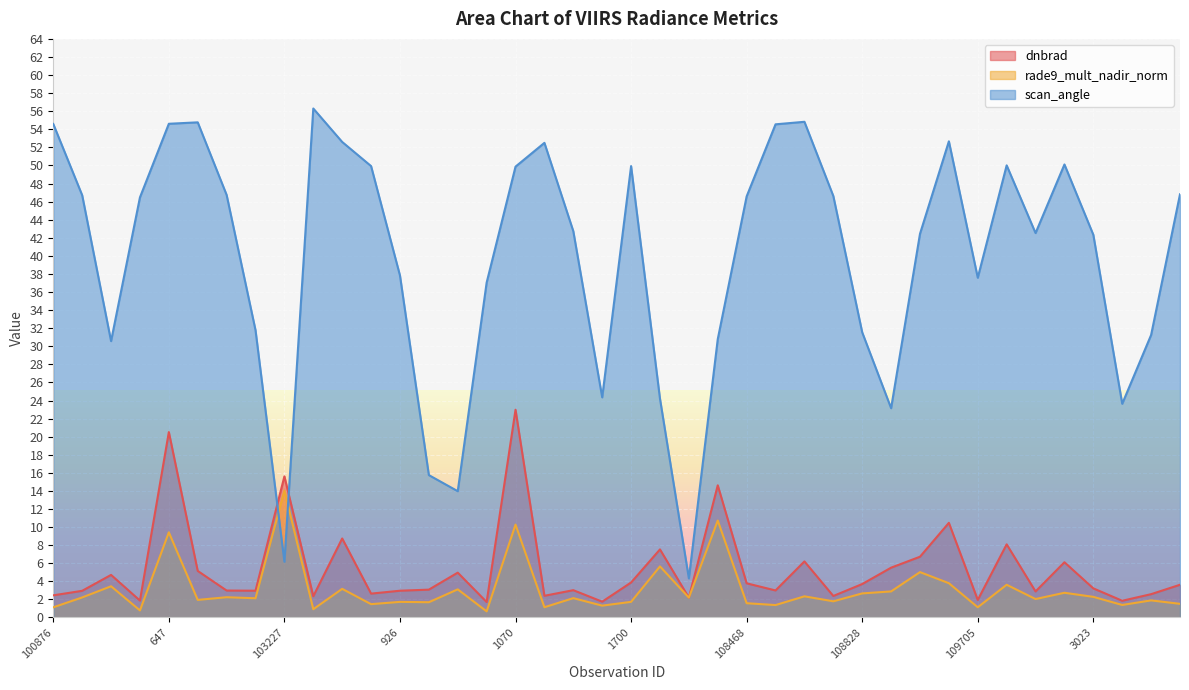

Which series changed the most between 1070 and 108828?

dnbrad